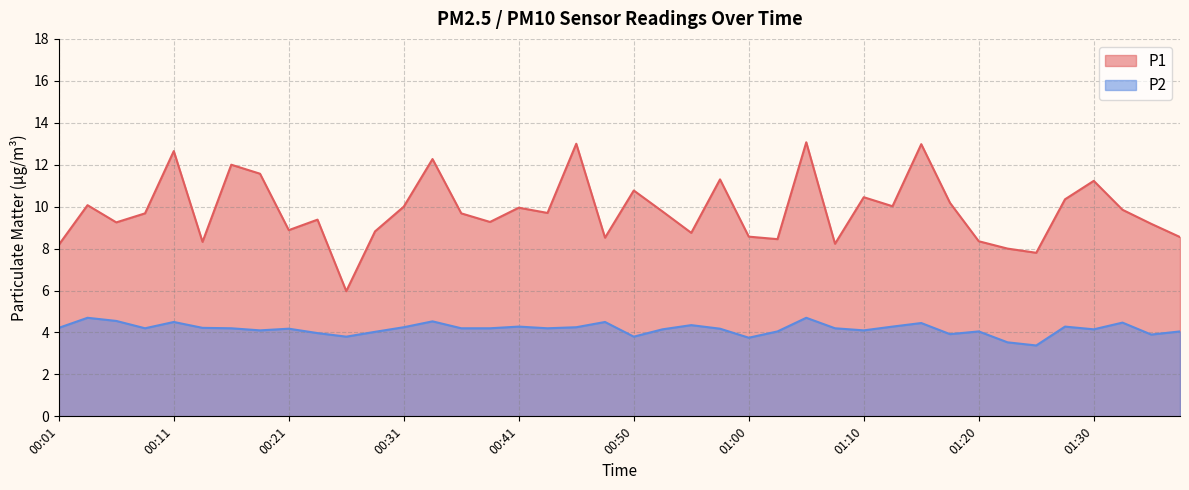

What is the label of the 7th point from the right?

01:22